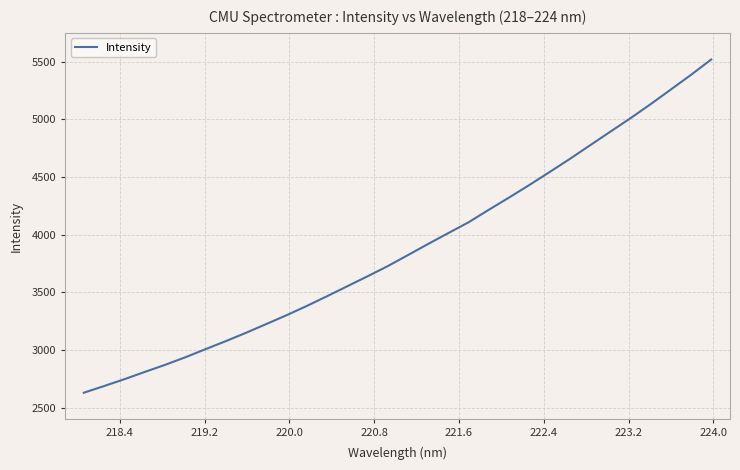

What is the difference between the maximum and minimum values?

2890.5